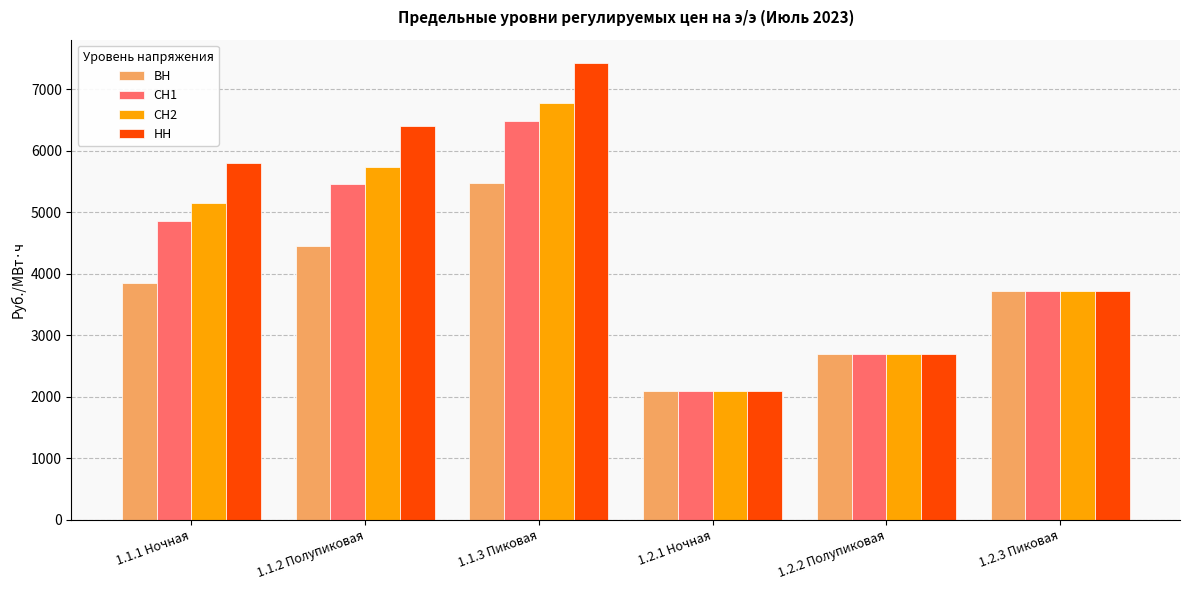

What is the maximum value for НН?

7437.7